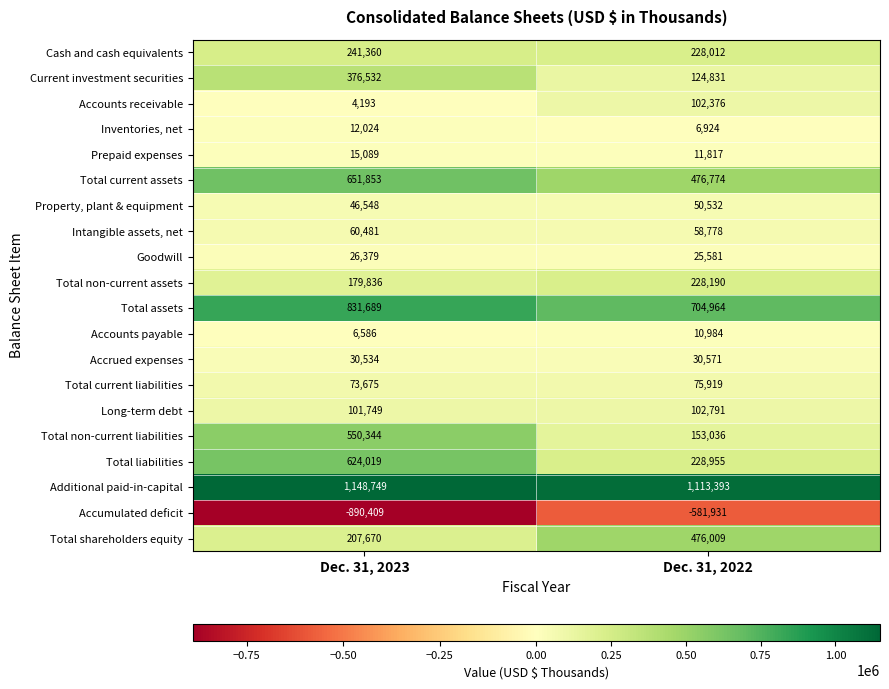

Which series has the widest spread of values?

Total non-current liabilities